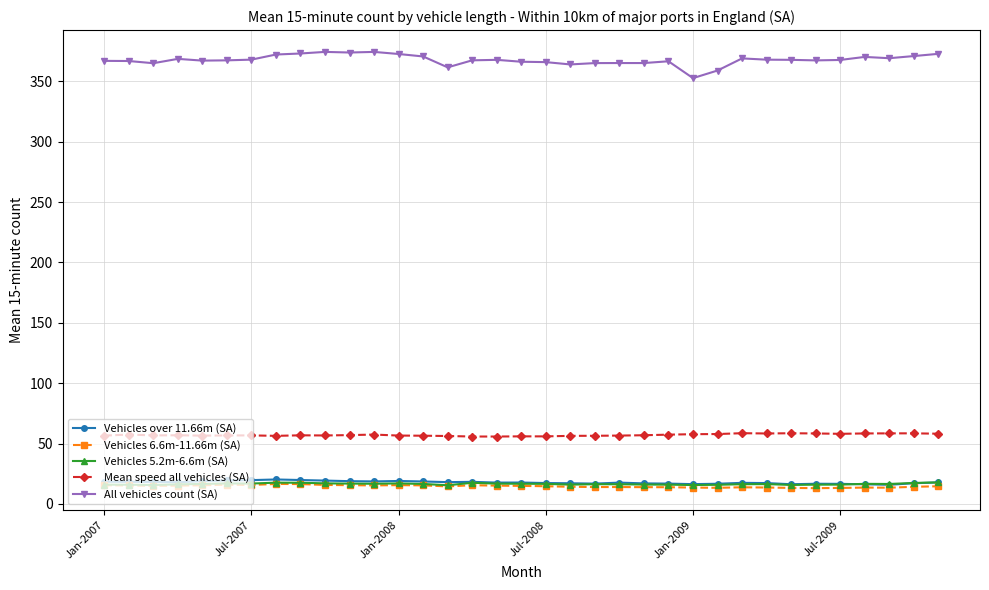

True or false: All vehicles count (SA) has more than 0 points higher than both neighbors.

True